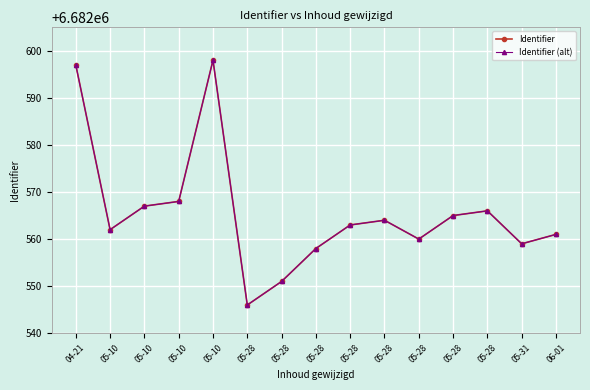

Is this an area chart (filled region under the line)?

No